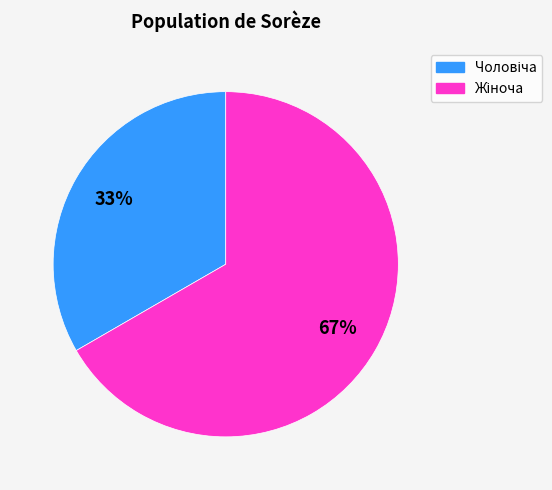

Does any single category account for the majority?

Yes